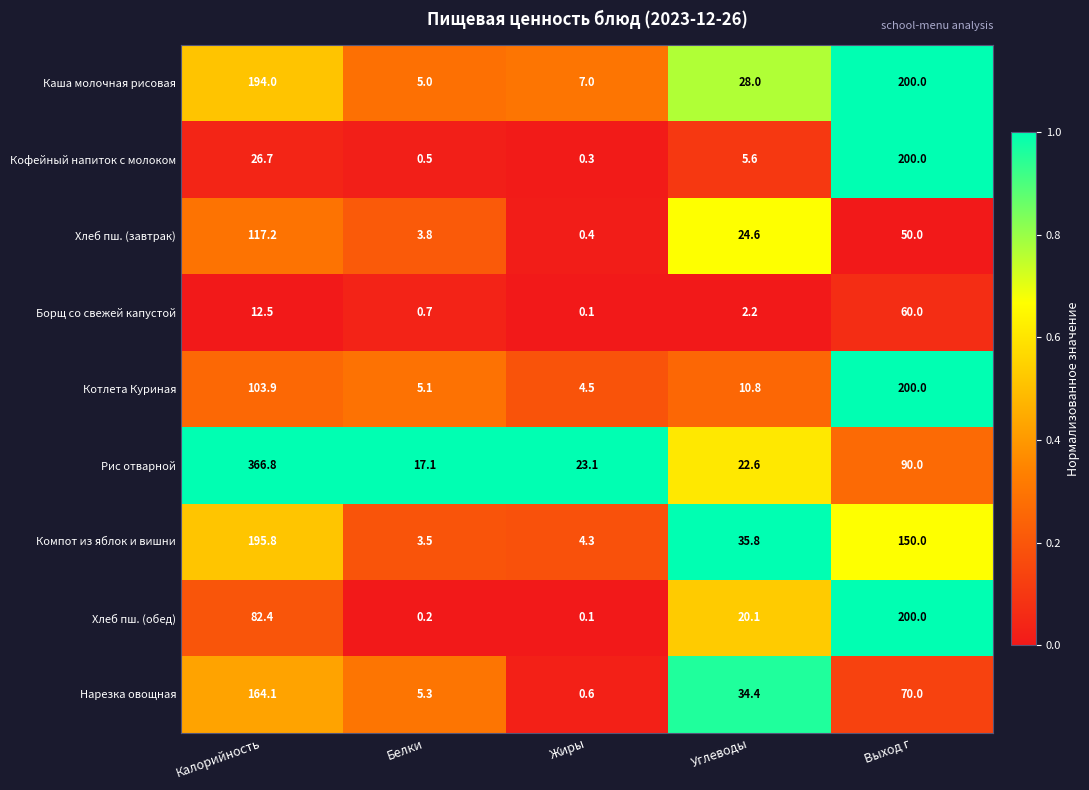

Which label corresponds to the largest value in the chart?

Калорийность